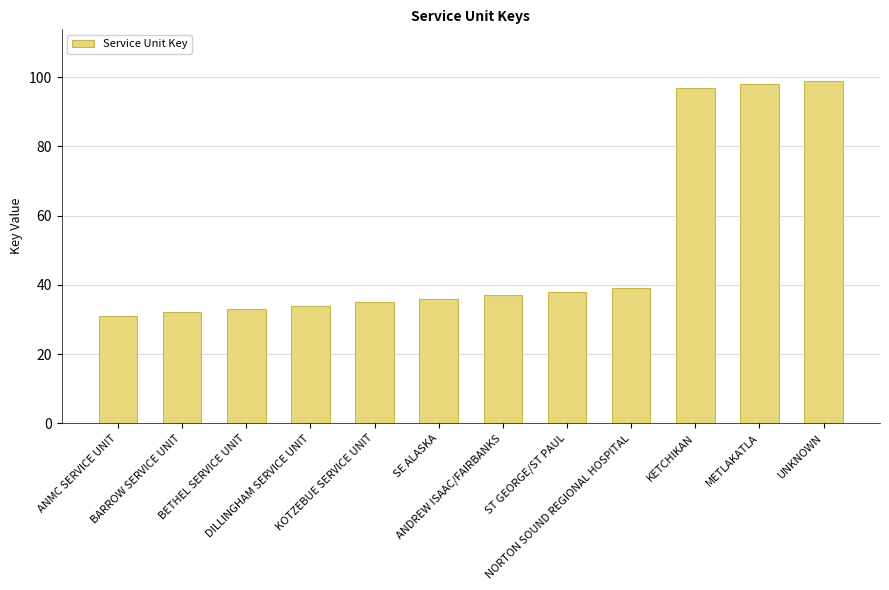

Count the number of data series in this chart.

1